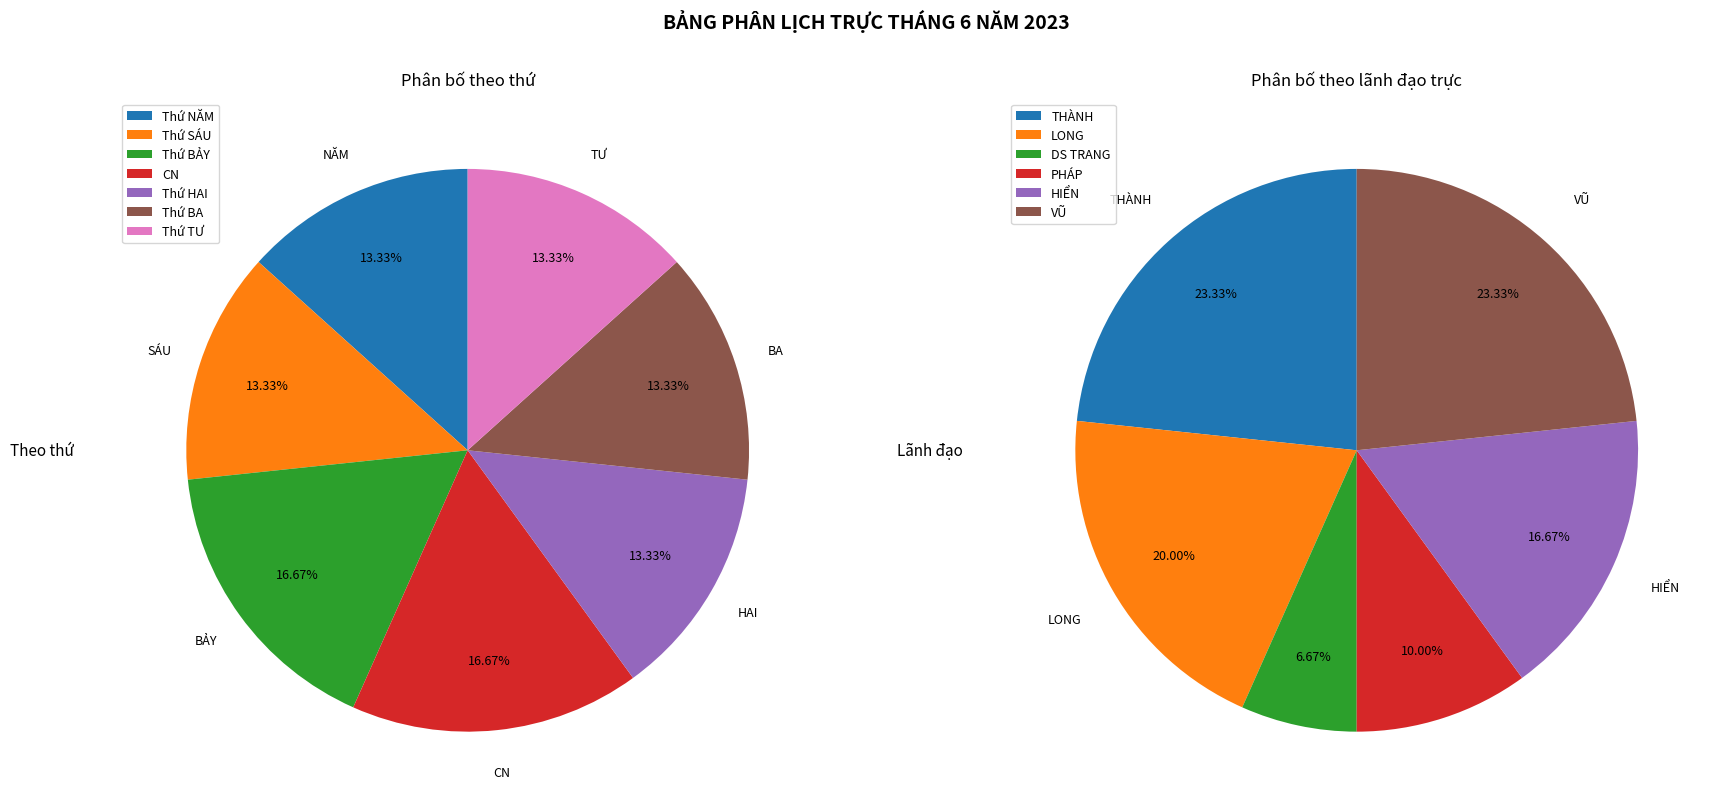

Is it true that HAI is 20% of the pie?

False